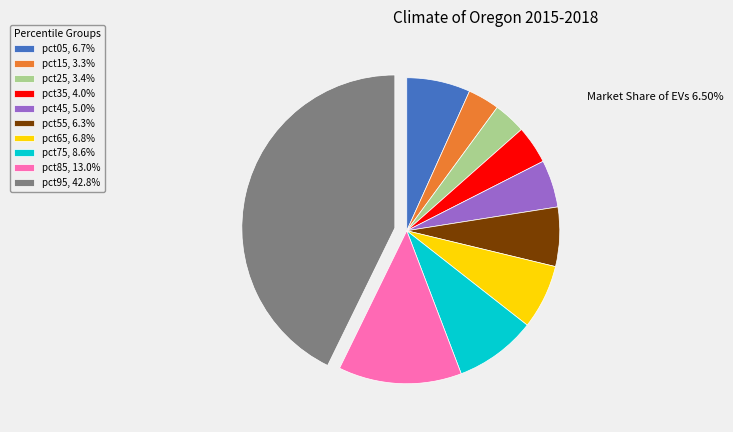

Is it true that pct95 is 35% of the pie?

False